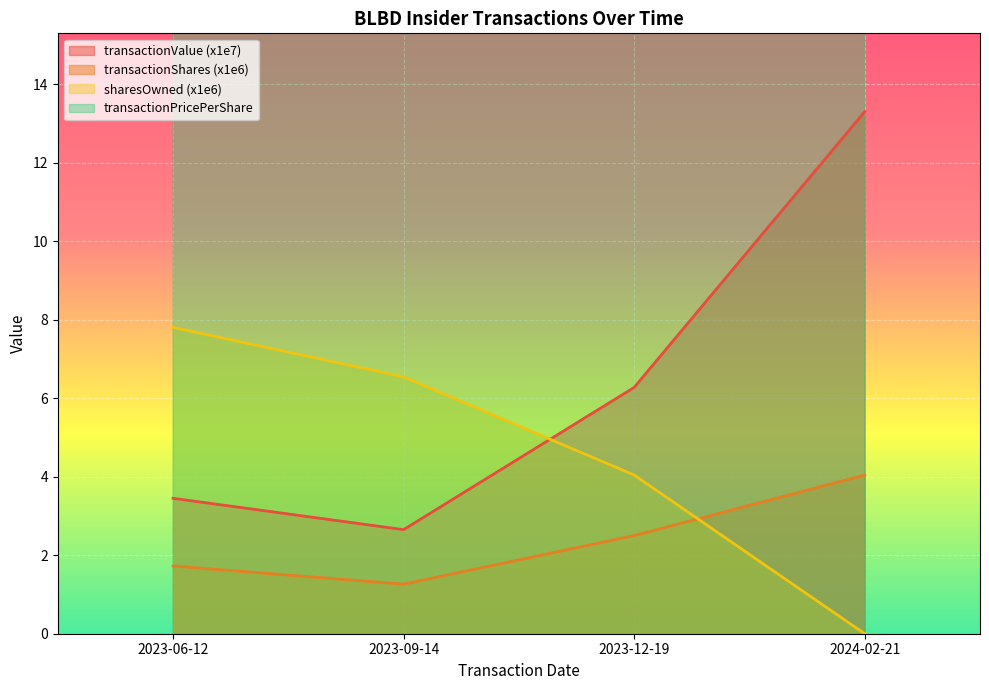

At which label does transactionValue reach its peak?

2024-02-21